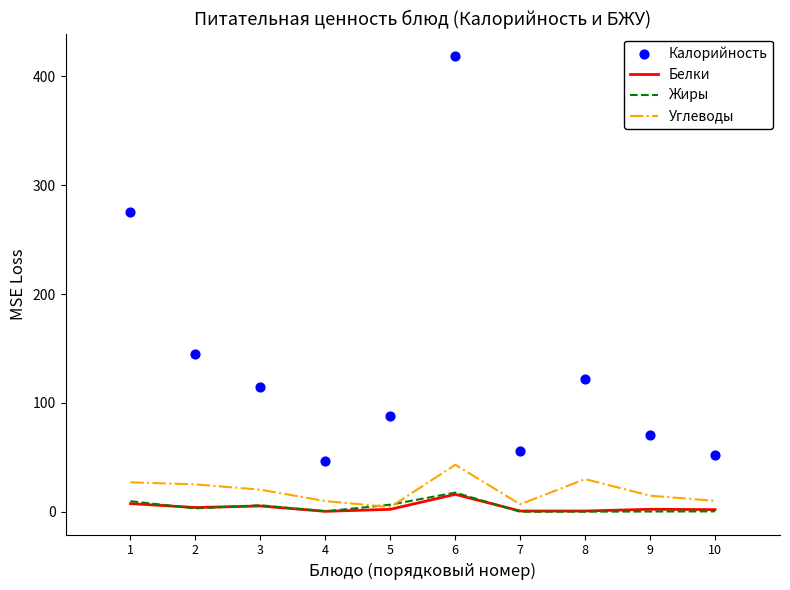

Which series has the largest Y range (max minus min)?

Калорийность